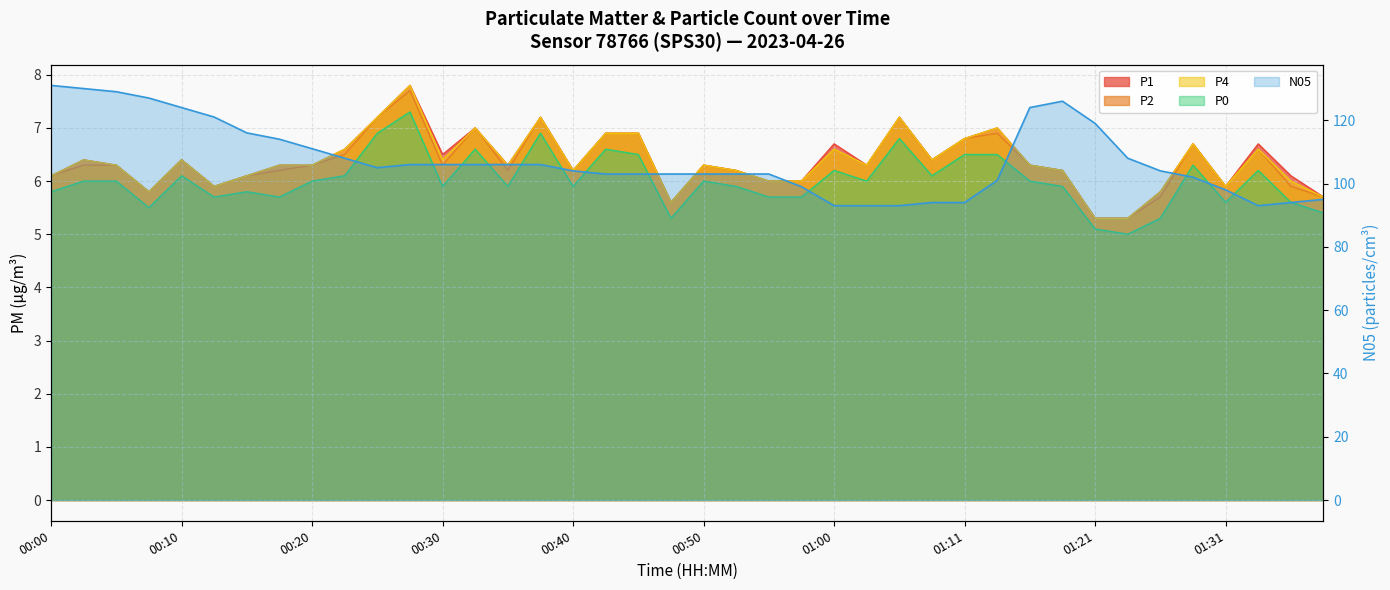

The P2 series shows 9.9 at 00:08. True or false?

False